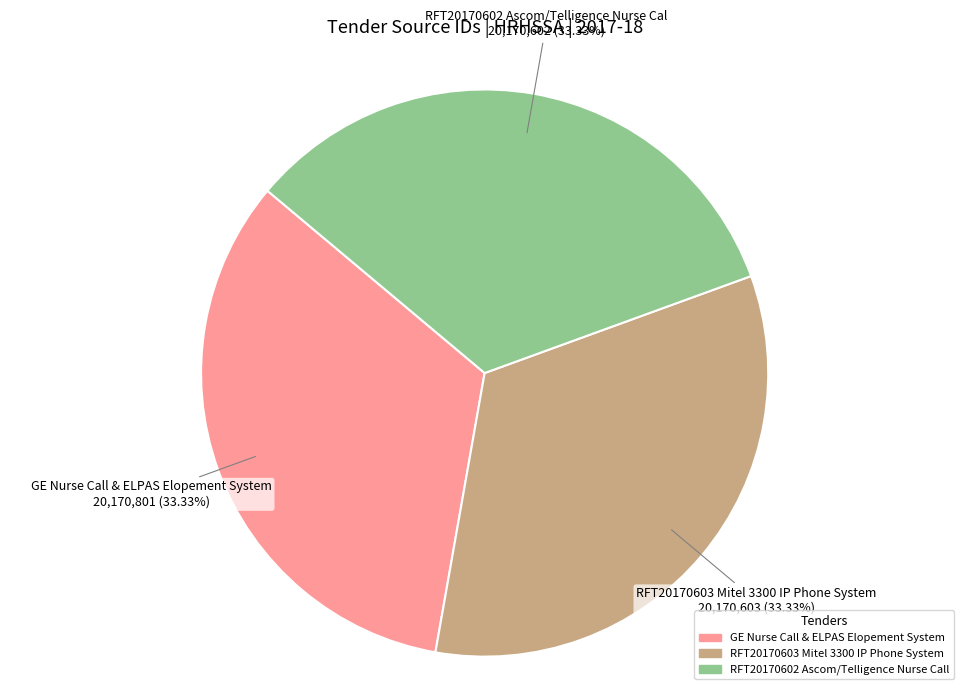

Is it true that RFT20170602 Ascom/Telligence Nurse Call is 43% of the pie?

False